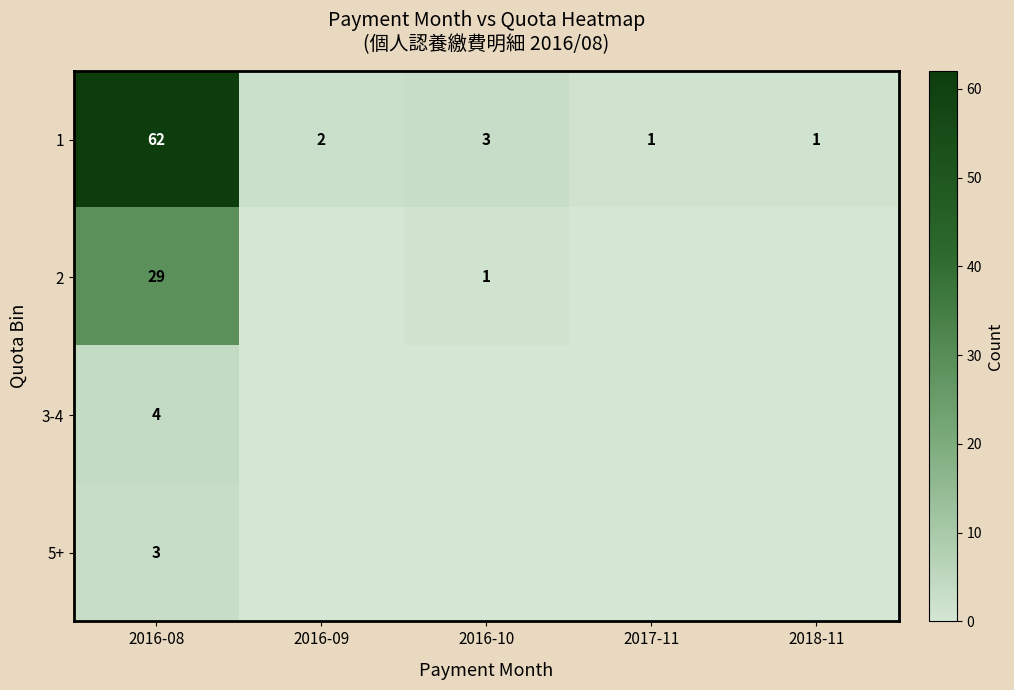

At which label does 1 first exceed 2?

2016-08